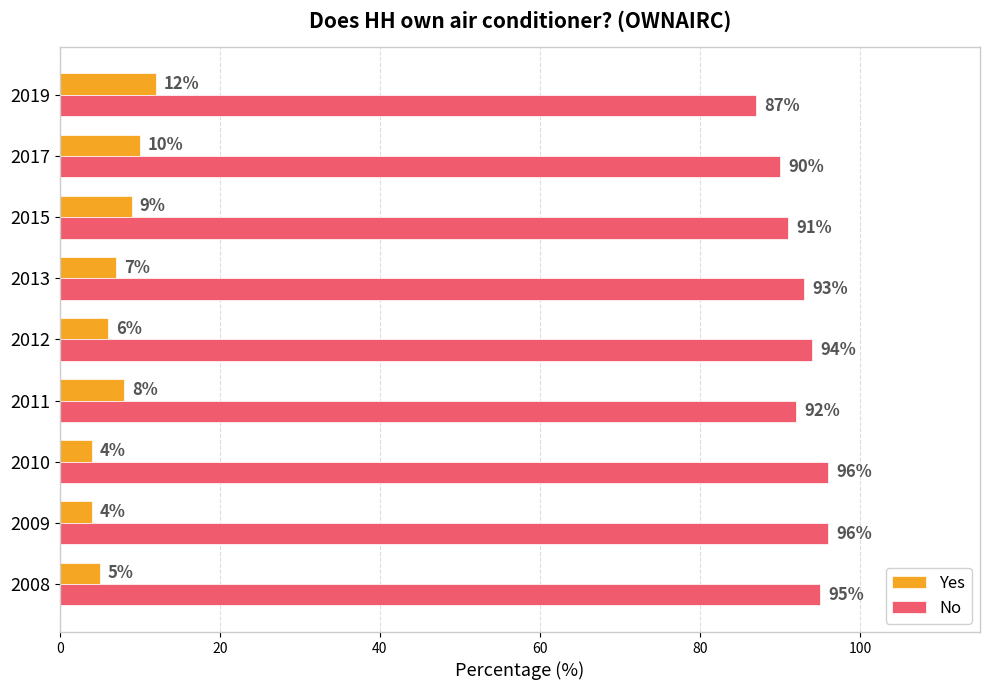

At 2011, list the series in order from largest to smallest.

No, Yes